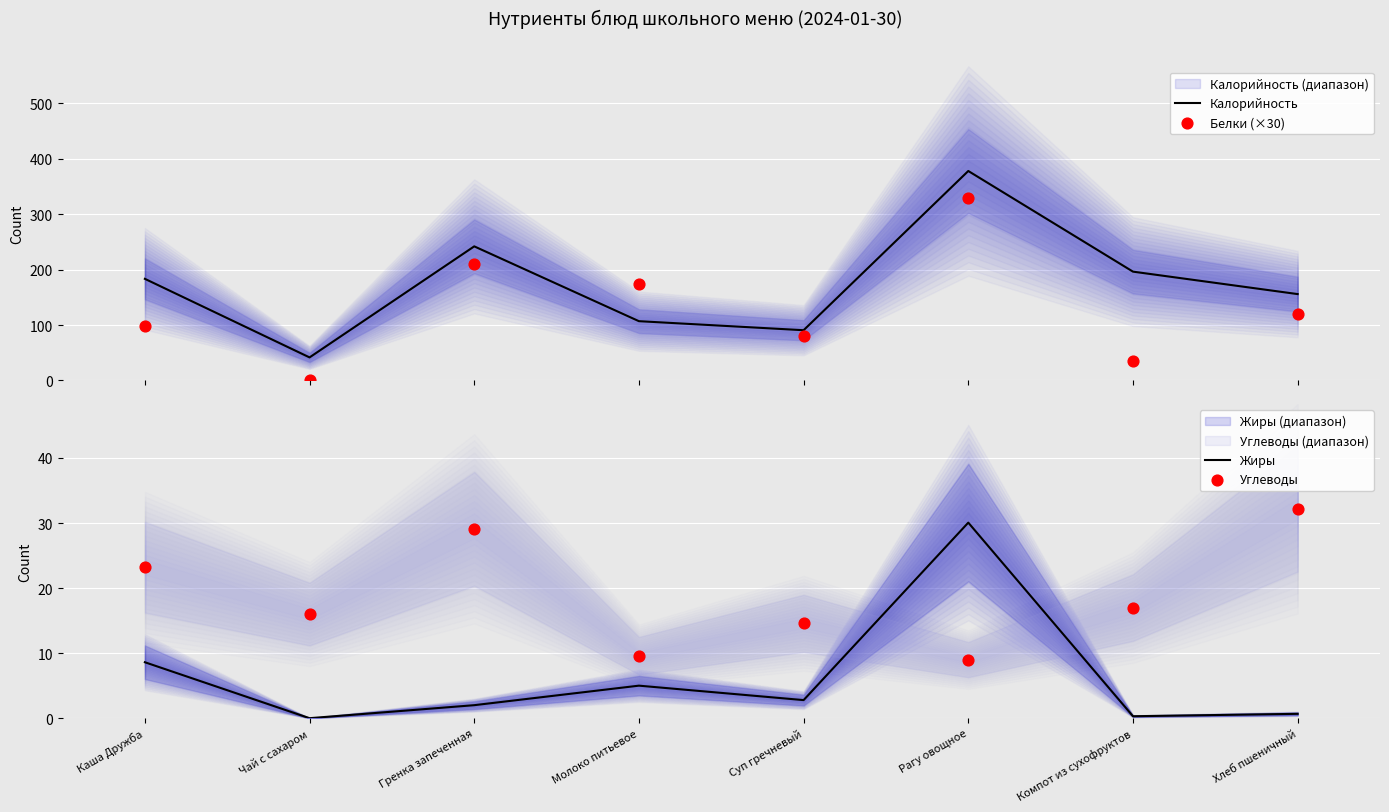

What is the total value across all series at Чай с сахаром?

57.6